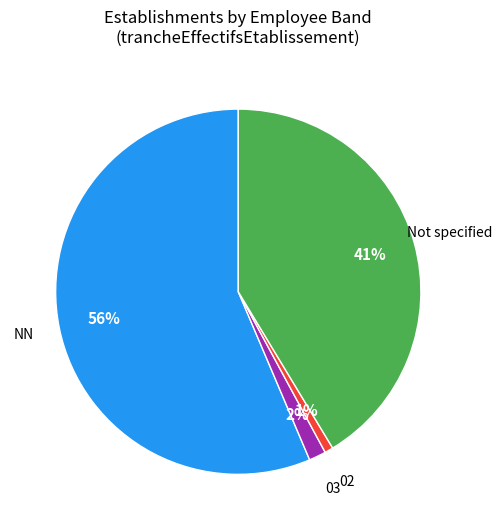

How many segments does this pie chart have?

4